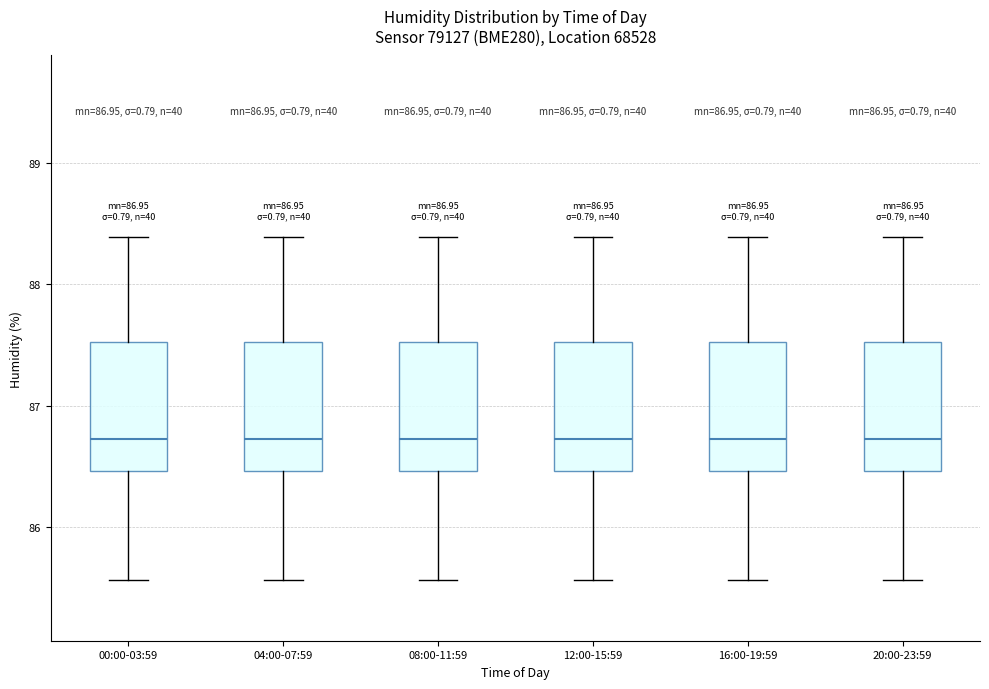

Reading left to right, transcribe this box plot: for each box, give where its median line is, the range the box spans, and where its two whiskers end, as read against the y-axis. The values are not printed on the chart, so give them approximately, as read against the axis.

00:00-03:59: median 86.7, box 86.5 to 87.5, whiskers 85.6 to 88.4
04:00-07:59: median 86.7, box 86.5 to 87.5, whiskers 85.6 to 88.4
08:00-11:59: median 86.7, box 86.5 to 87.5, whiskers 85.6 to 88.4
12:00-15:59: median 86.7, box 86.5 to 87.5, whiskers 85.6 to 88.4
16:00-19:59: median 86.7, box 86.5 to 87.5, whiskers 85.6 to 88.4
20:00-23:59: median 86.7, box 86.5 to 87.5, whiskers 85.6 to 88.4